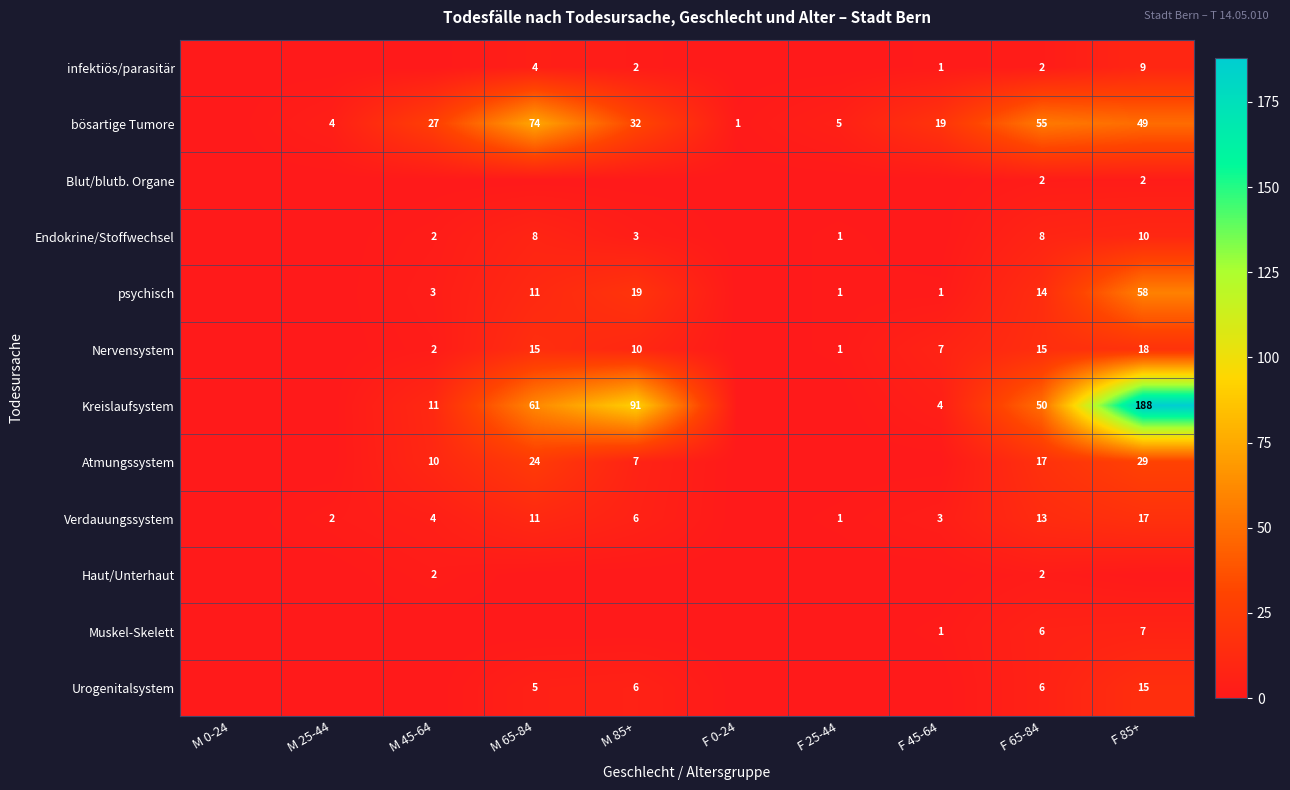

What is the sum of the bösartige Tumore values at M 85+ and F 25-44?

37